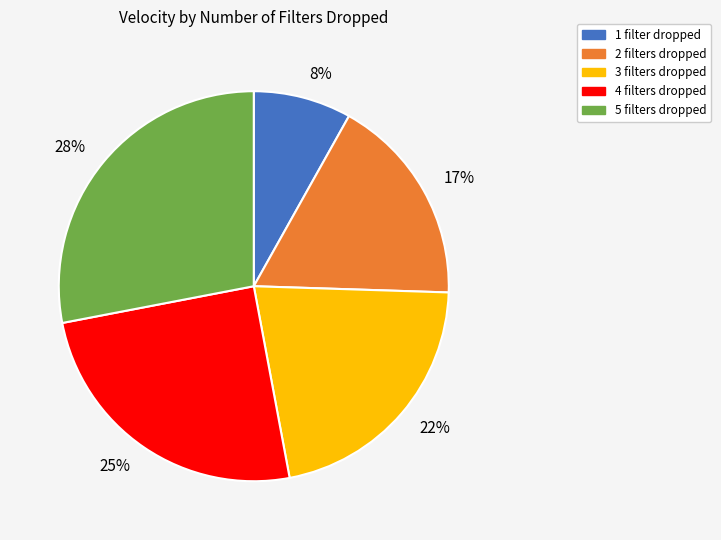

To the nearest percent, what percentage of the pie is 5?

28%